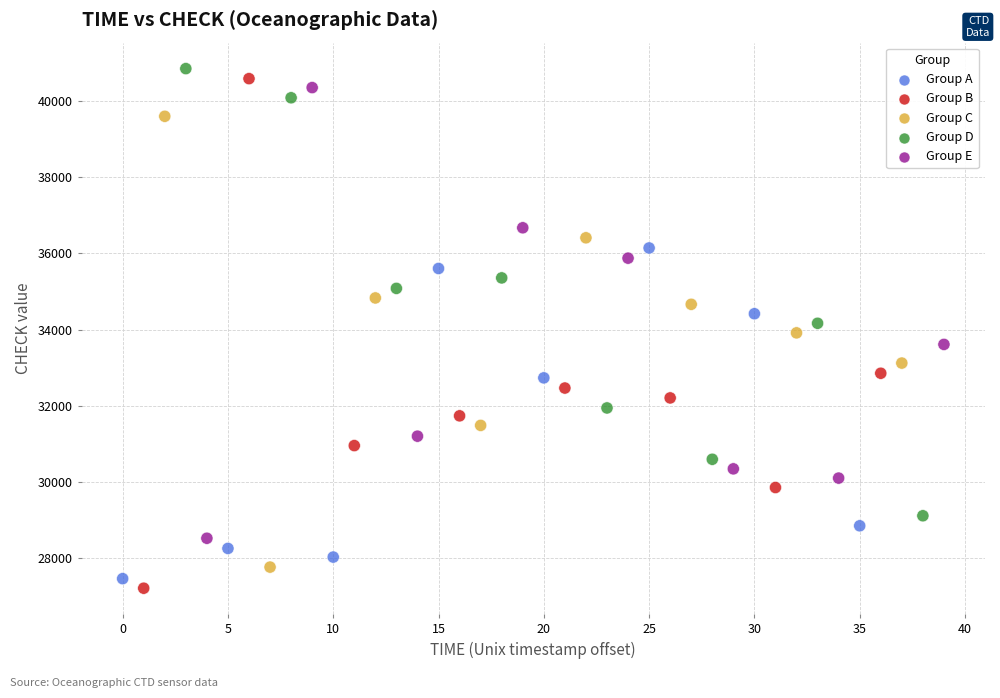

Which series has the widest spread of Y values?

Group B